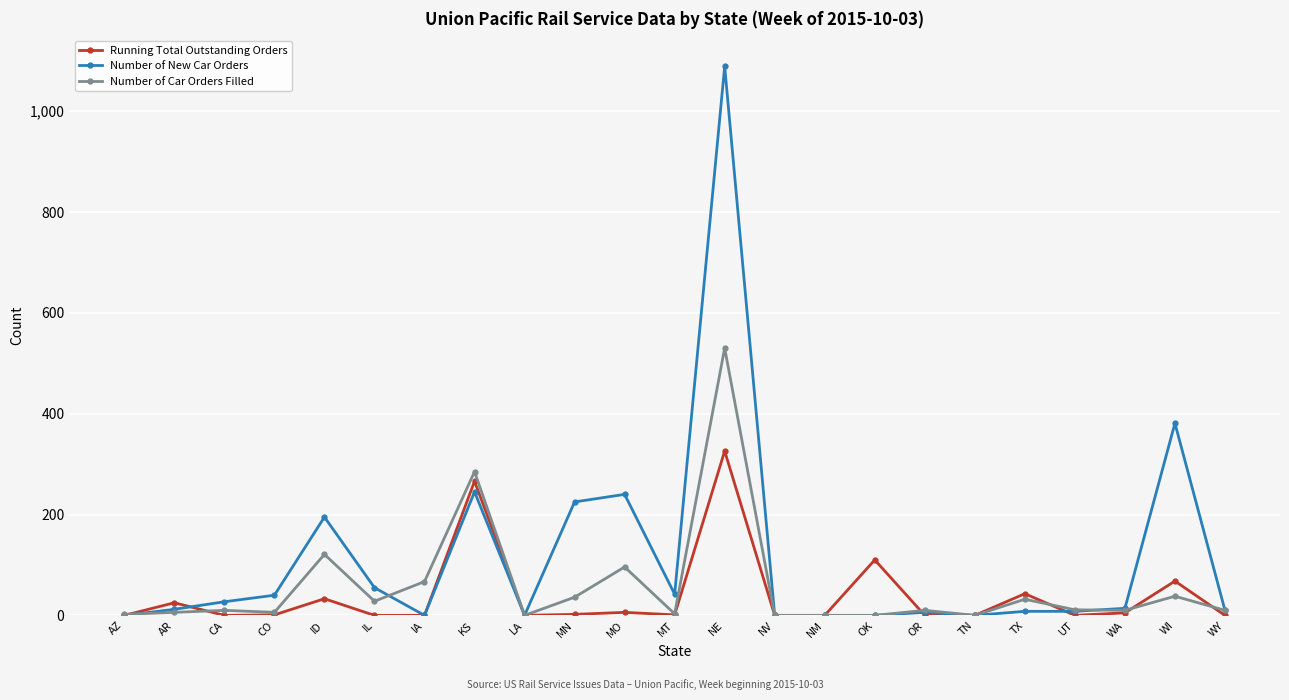

How many lines are shown in the chart?

3